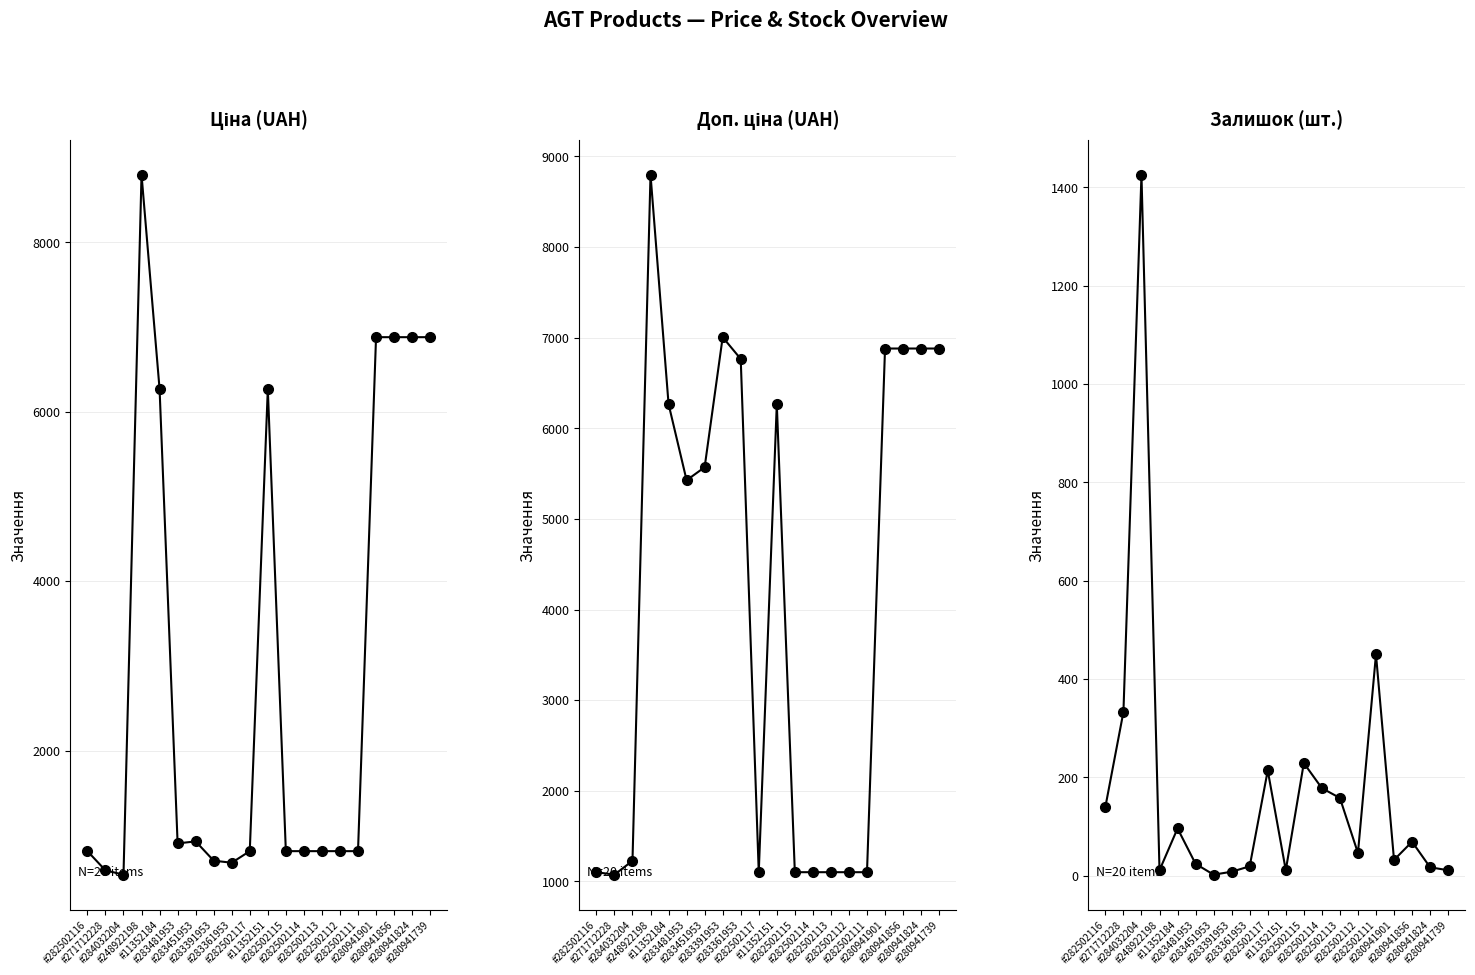

List the series in order of their peak value, highest first.

Ціна, Доп. ціна, Залишок